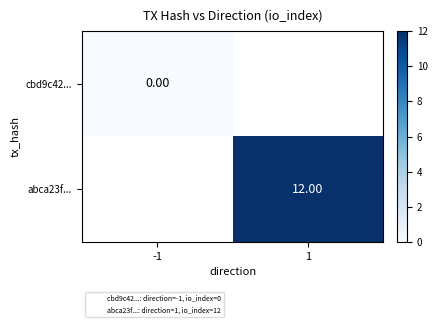

Rank the series at -1 from highest to lowest value.

cbd9c42..., abca23f...